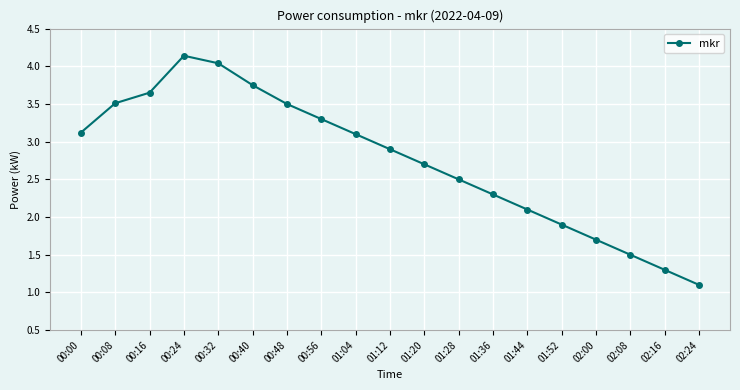

What is the difference between the maximum and minimum values?

3.0